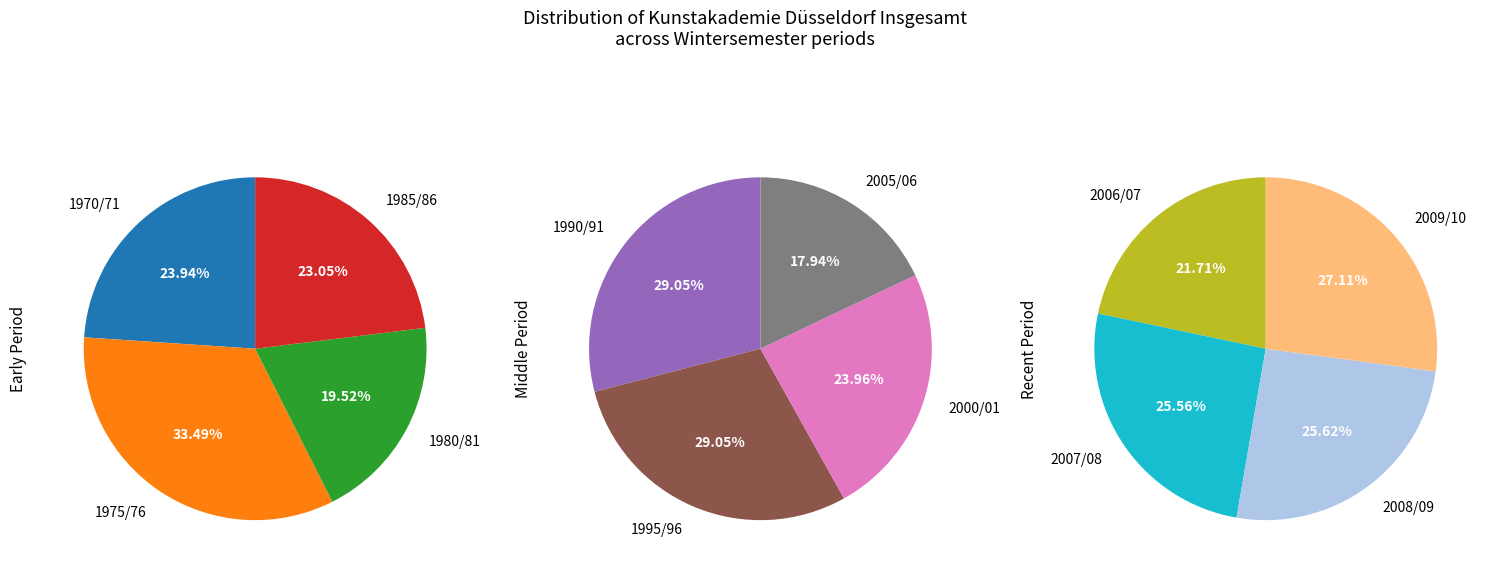

True or false: 2009/10 accounts for 20% of the total.

False